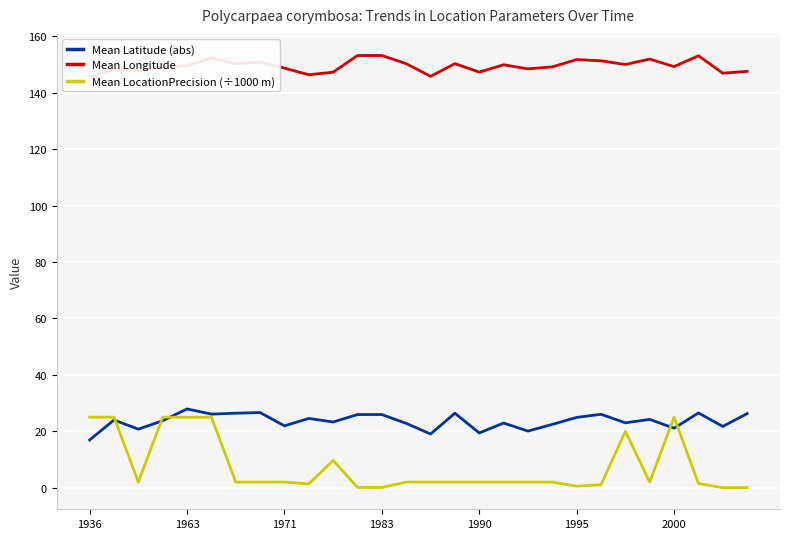

The value of Mean Latitude (abs) at 1963 is 42.3. True or false?

False